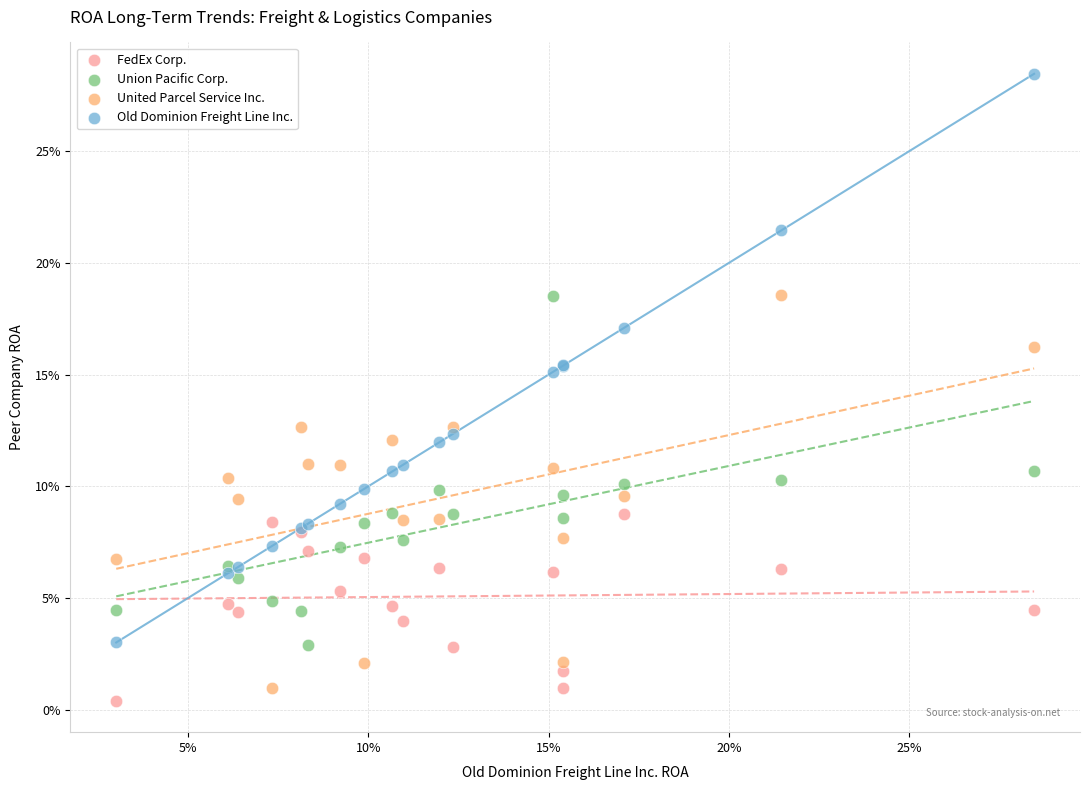

Which series reaches the minimum Y coordinate?

FedEx Corp.